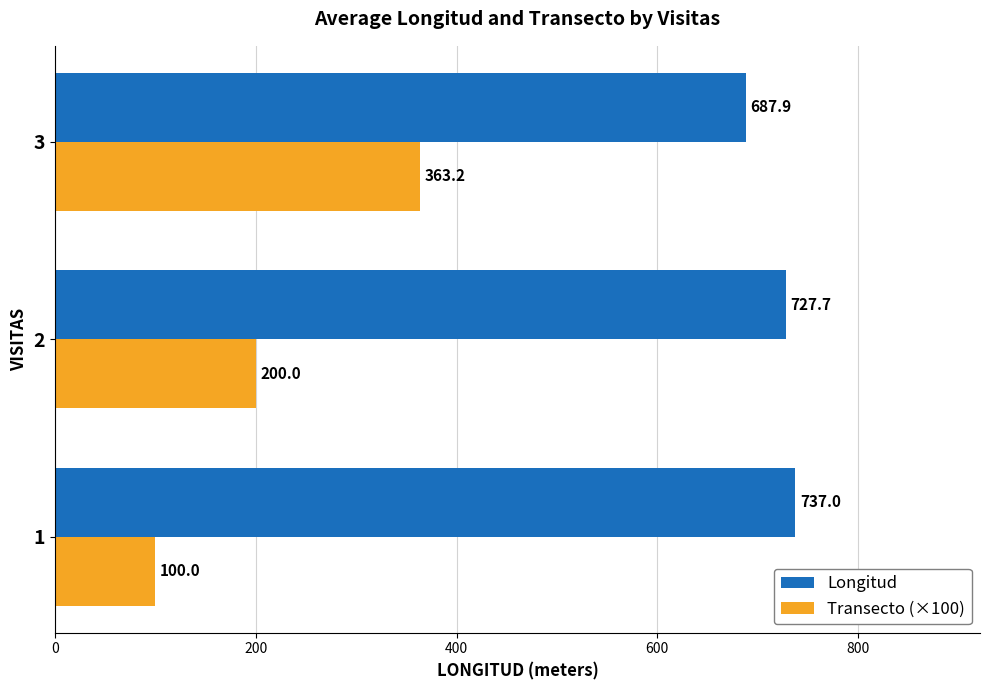

Count the number of data series in this chart.

2